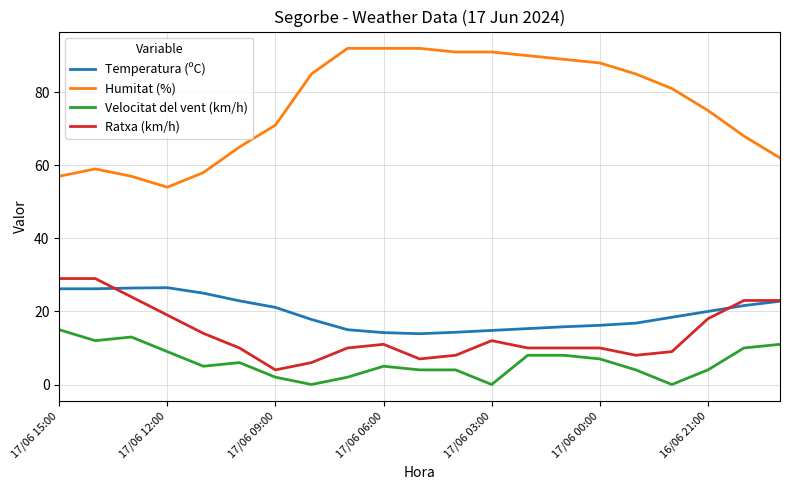

True or false: Ratxa (km/h) and Humitat (%) intersect in this chart.

False